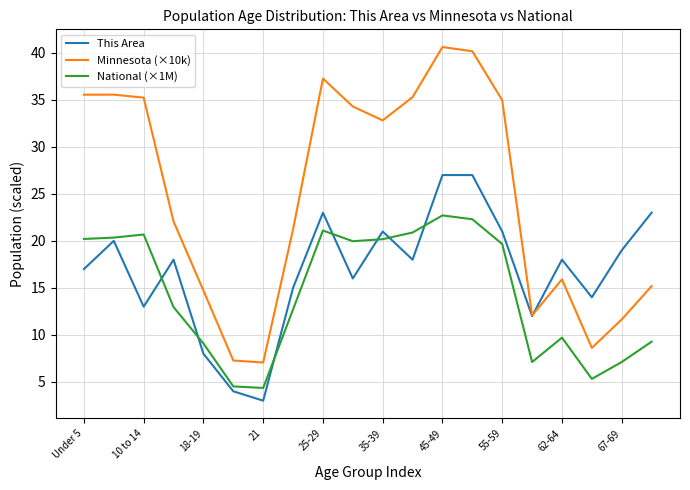

True or false: This Area has more than 0 points higher than both neighbors.

True